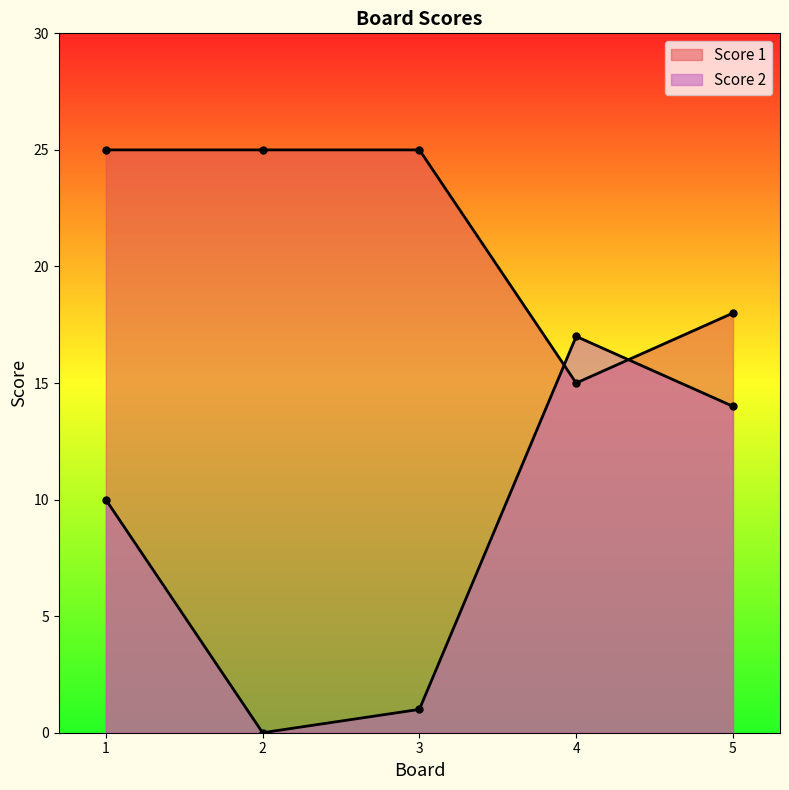

Where does the Score 2 series first go above 10?

4